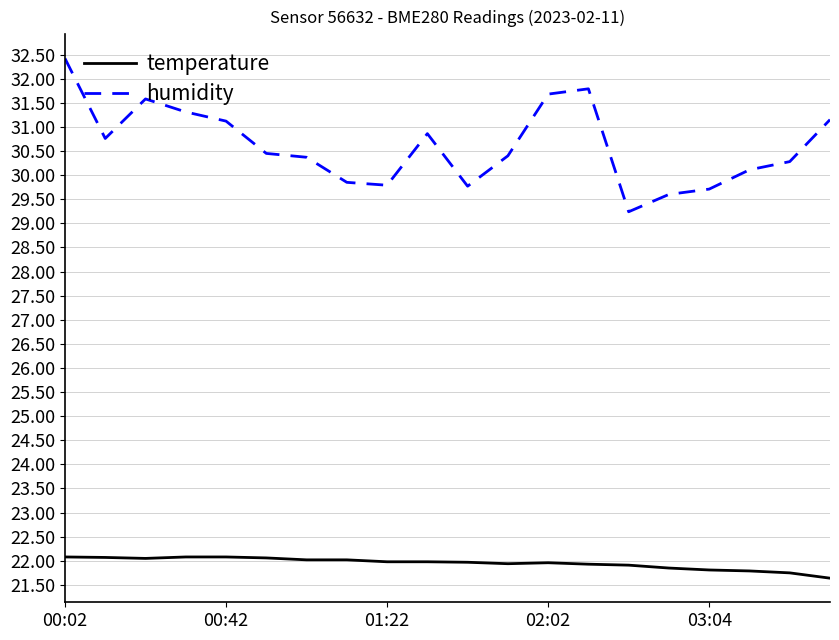

True or false: humidity and temperature intersect in this chart.

False